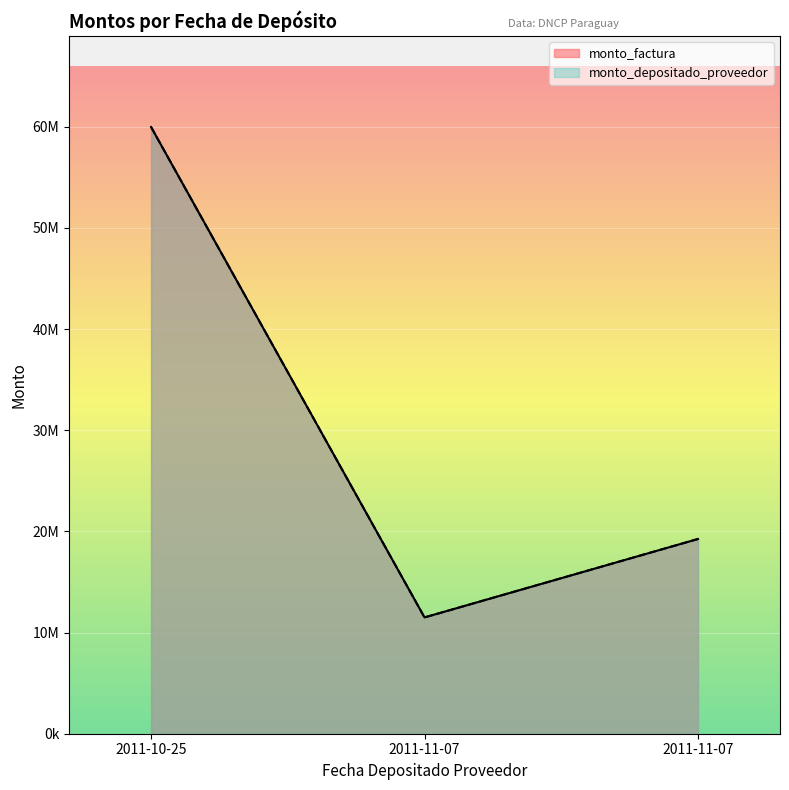

The monto_factura series shows 59977192 at 2011-10-25. True or false?

True